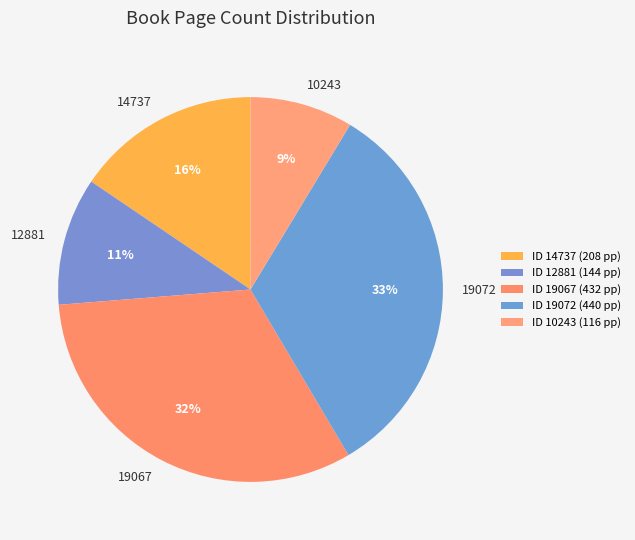

What is the largest slice in the pie chart?

19072